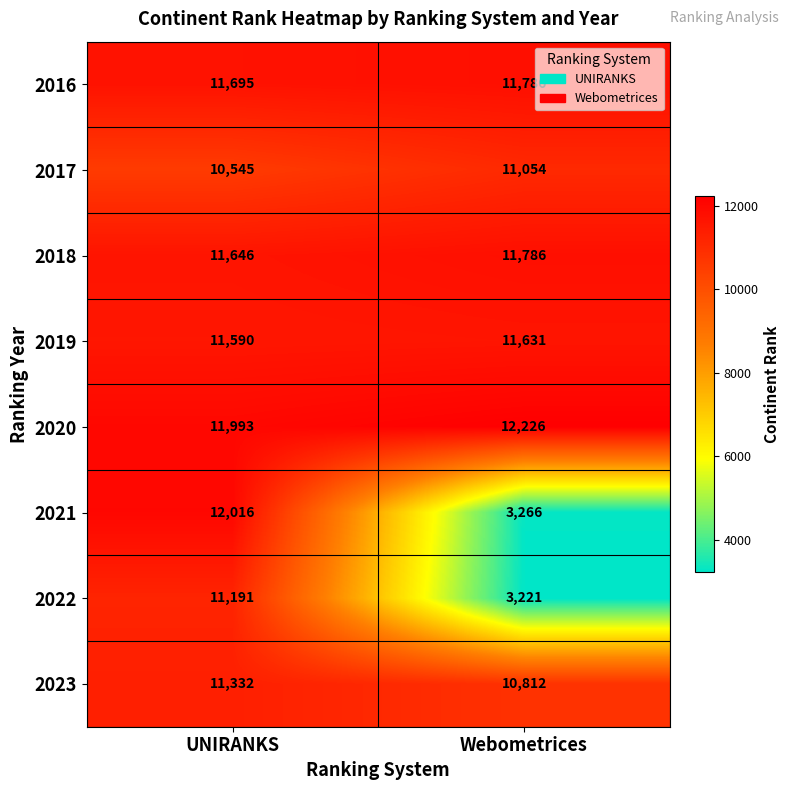

What is the sum of the 2021 values at UNIRANKS and Webometrices?

15282